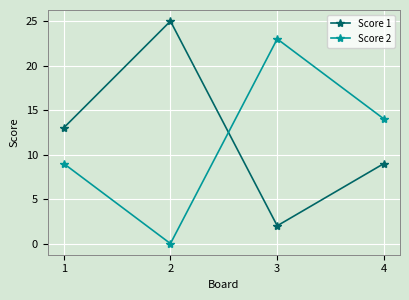

How many data points does each series have?

4